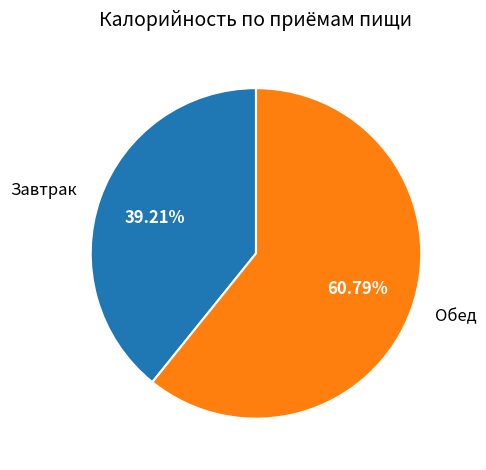

Rank the categories by value from highest to lowest.

Обед, Завтрак